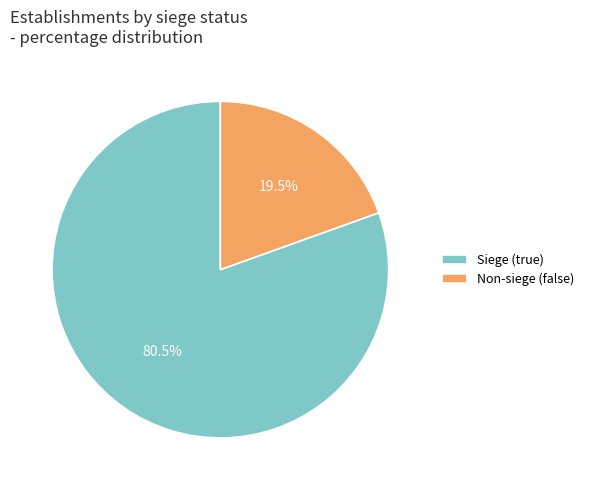

What percentage do Non-siege (false) and Siege (true) together represent?

100.0%